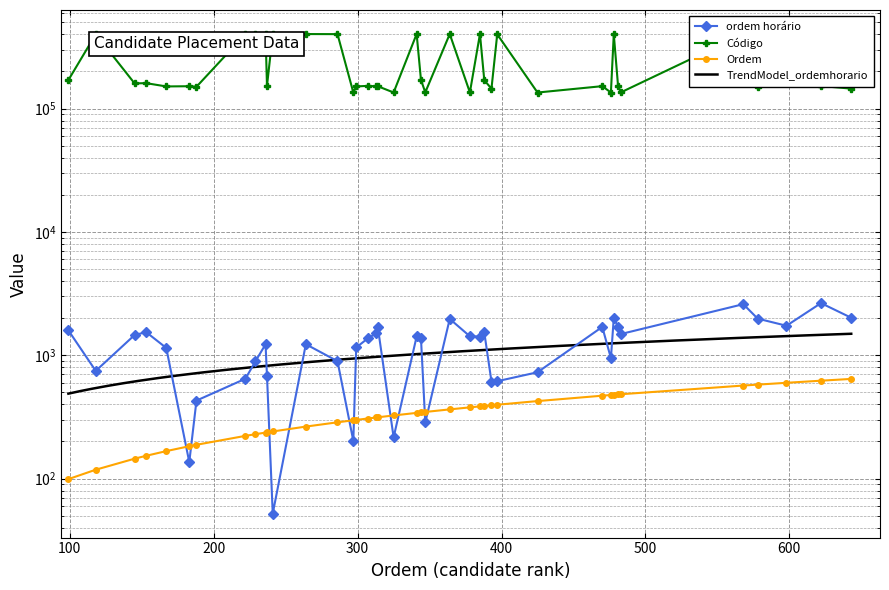

What is the difference between the ordem horário values at 314 and 622?

951